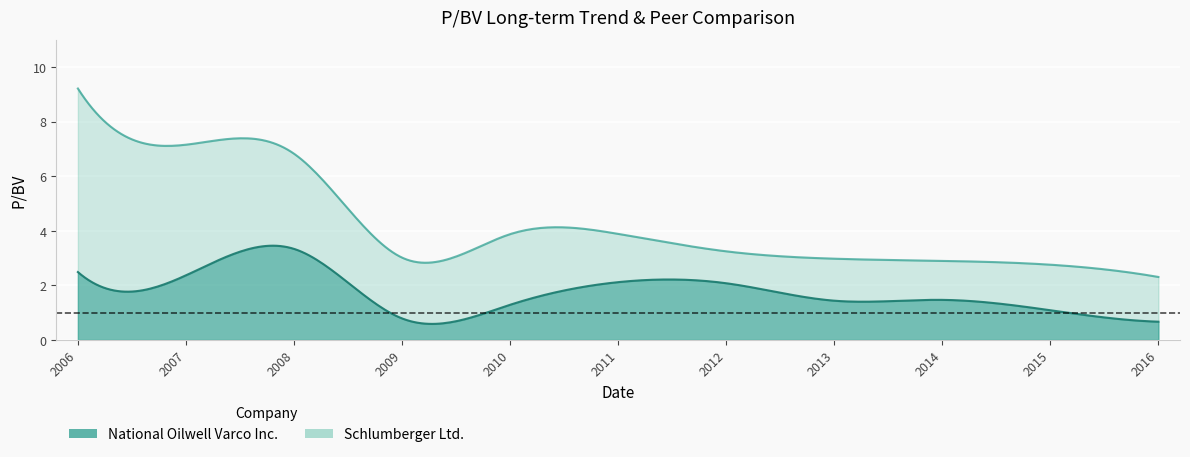

At which label is National Oilwell Varco Inc. closest to 2?

2012